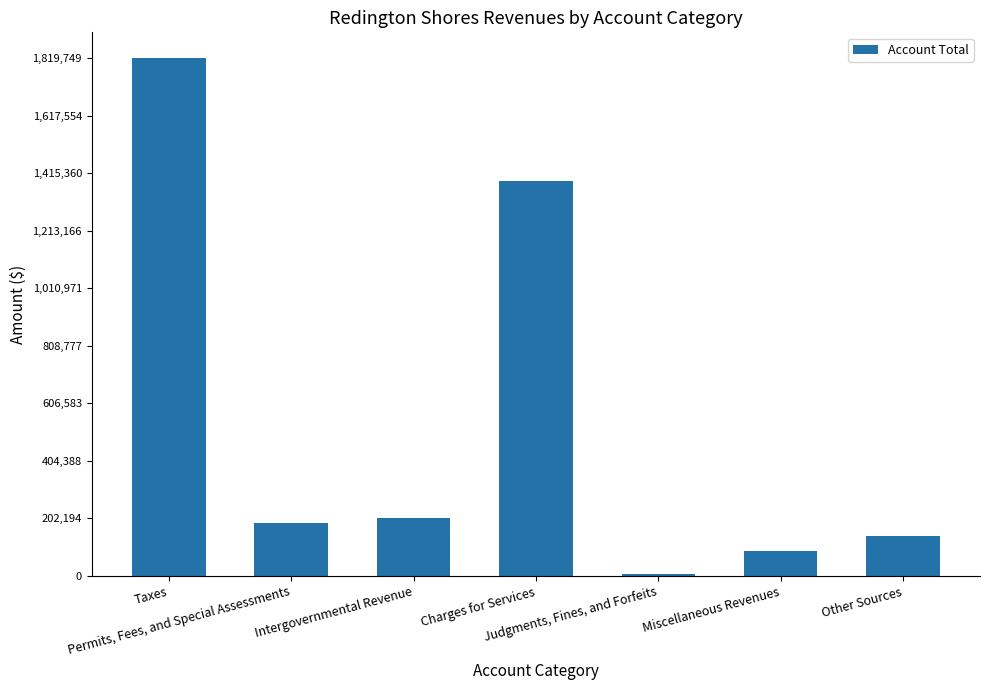

At which category does the chart reach its peak across all series?

Taxes